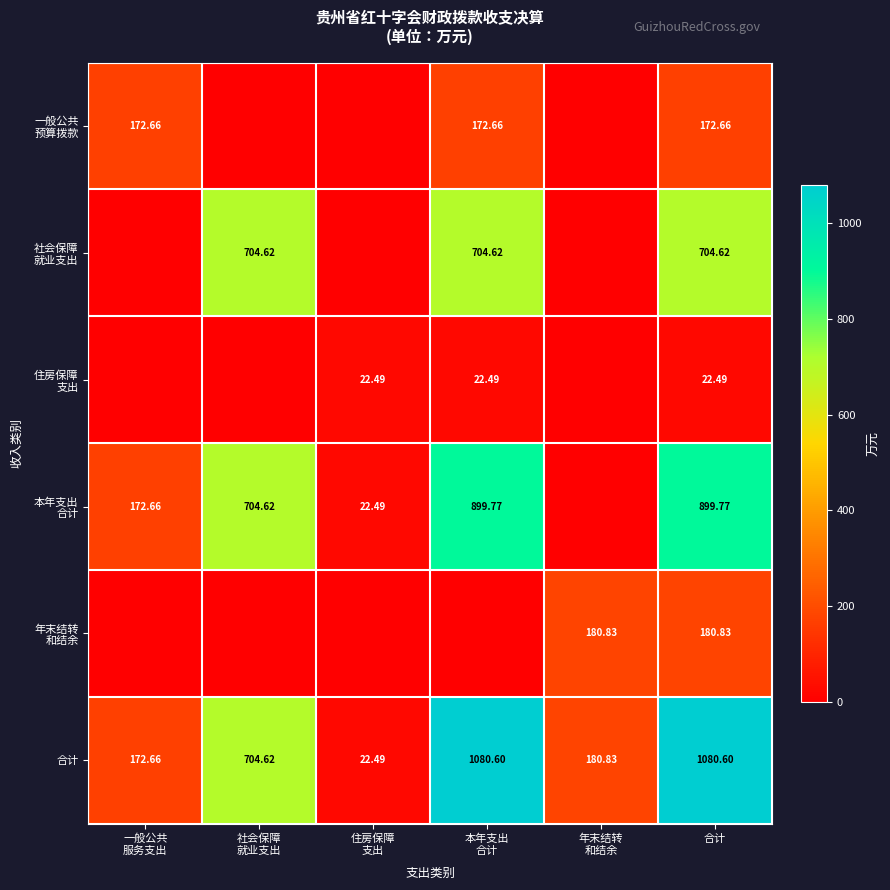

At which category is the sum across all series the highest?

合计